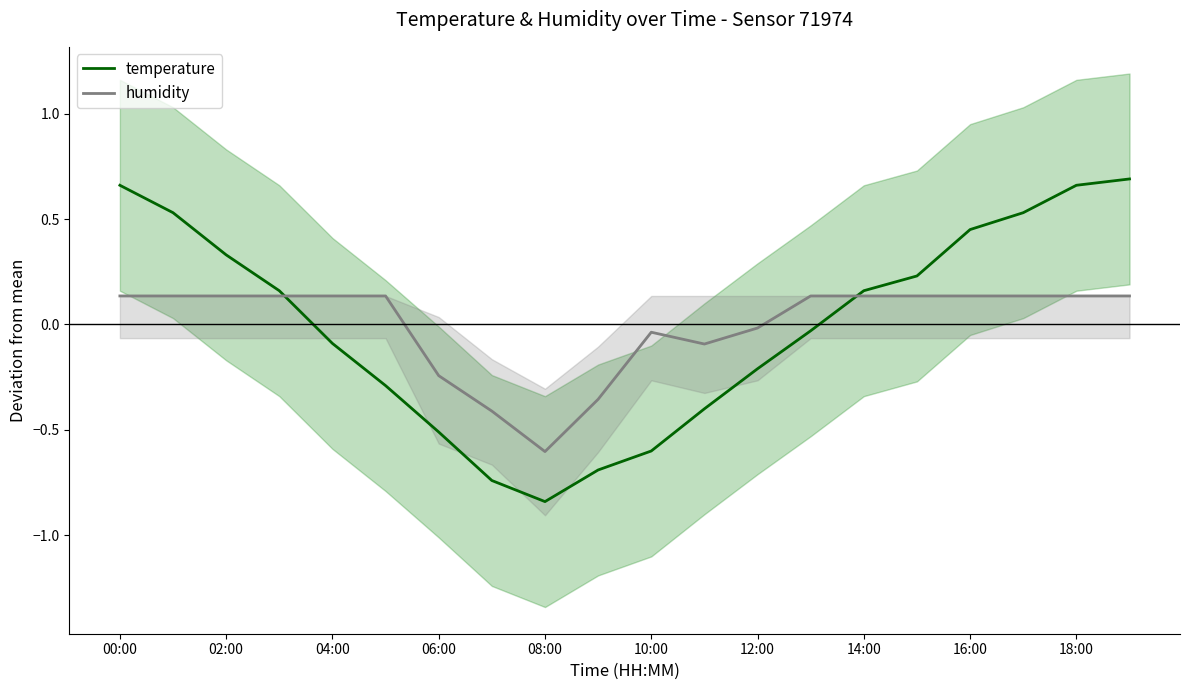

The value of humidity at 15 is 0.2. True or false?

False